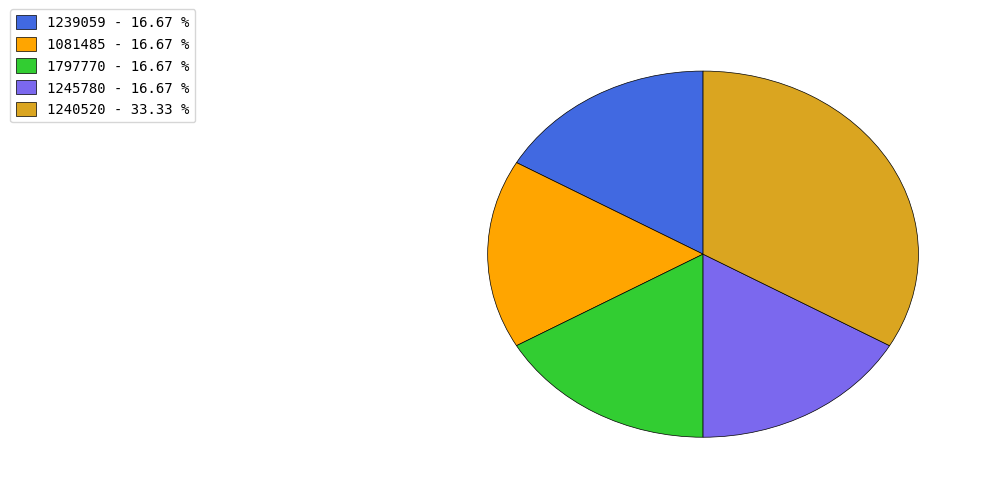

Is there a majority slice in this chart?

No